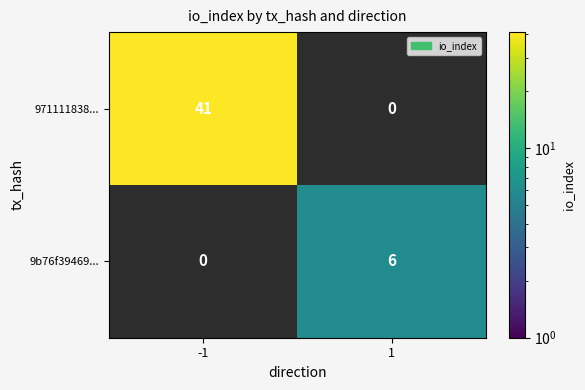

Which series has the largest total across all categories?

971111838...